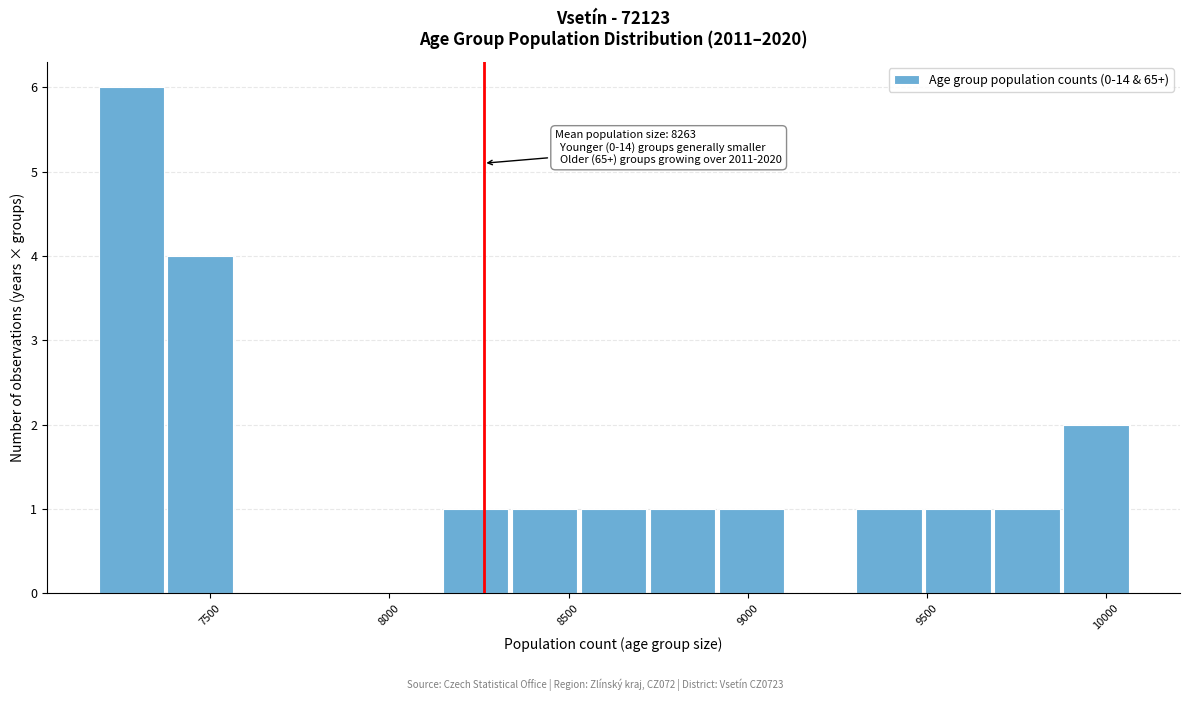

Read against the x-axis, roughly where is the centre of the tallest bar?

7300